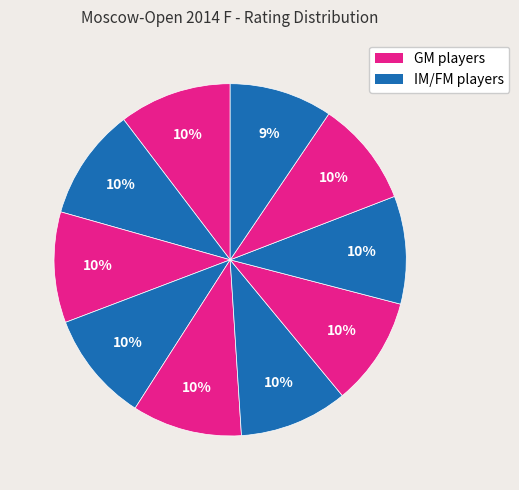

To the nearest percent, what is the difference between the largest and smallest slice percentages?

1%